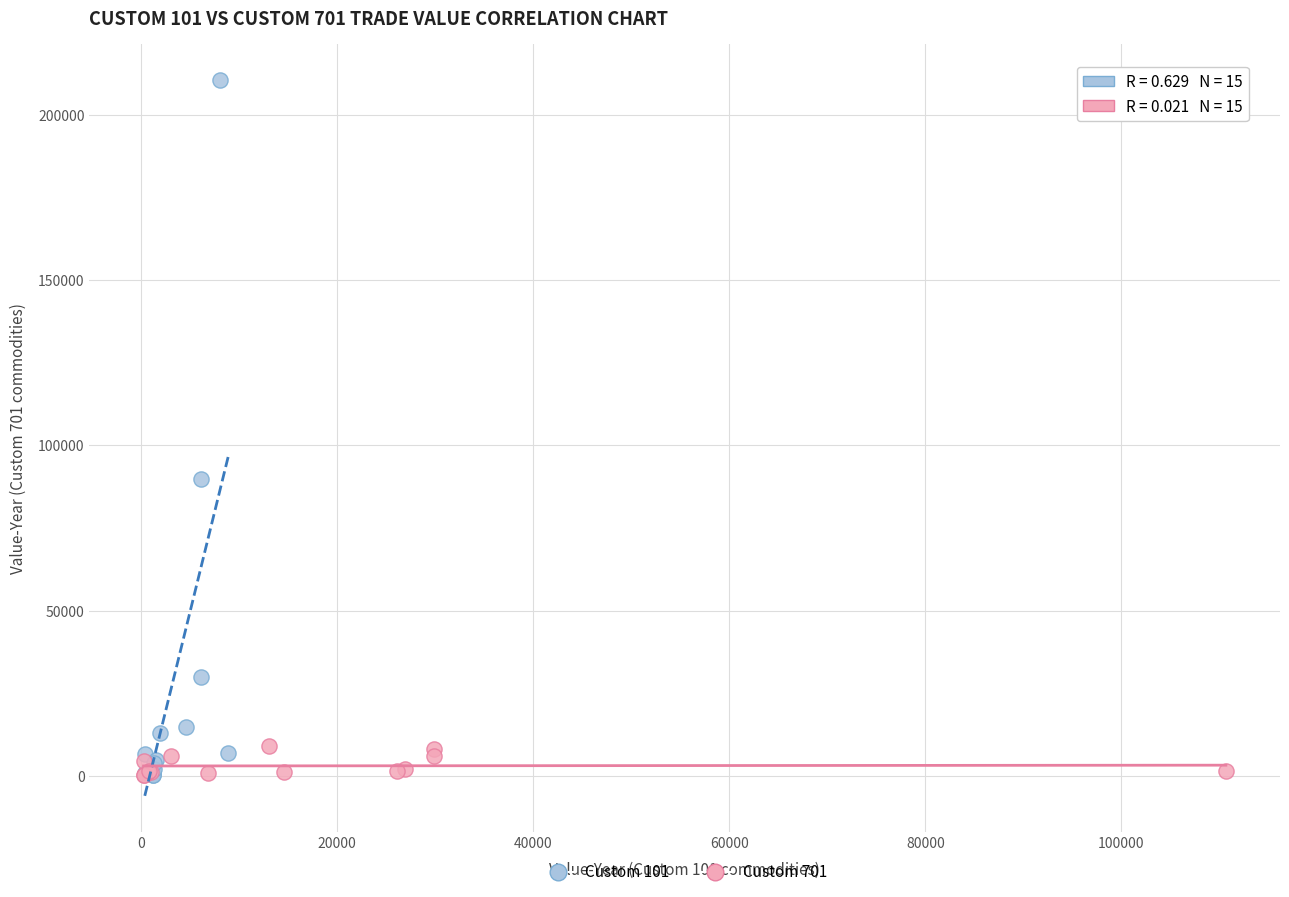

Which series has the widest spread of Y values?

Custom 101